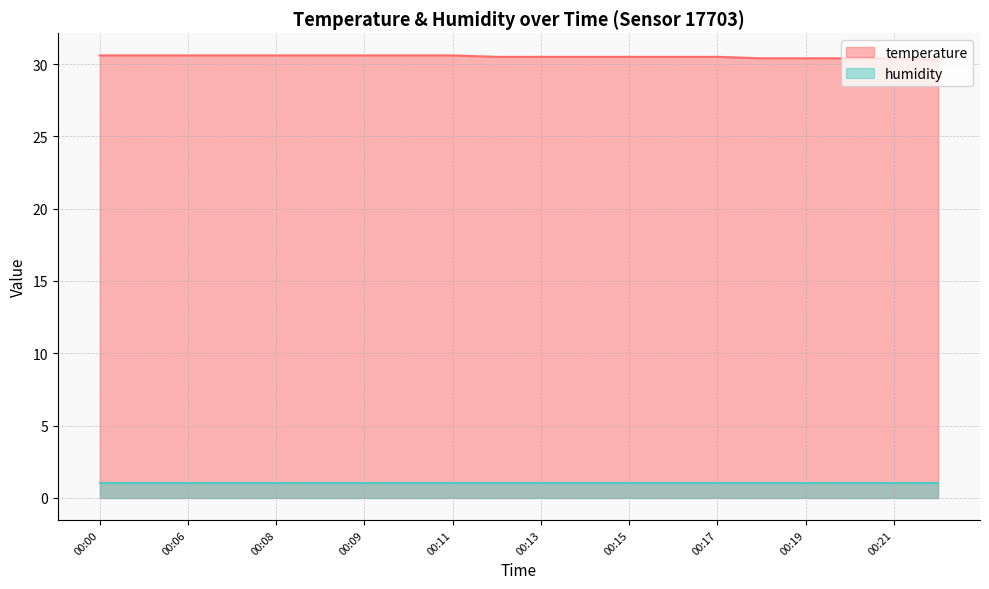

The chart shows a value of 30.5 at 00:13. True or false?

True